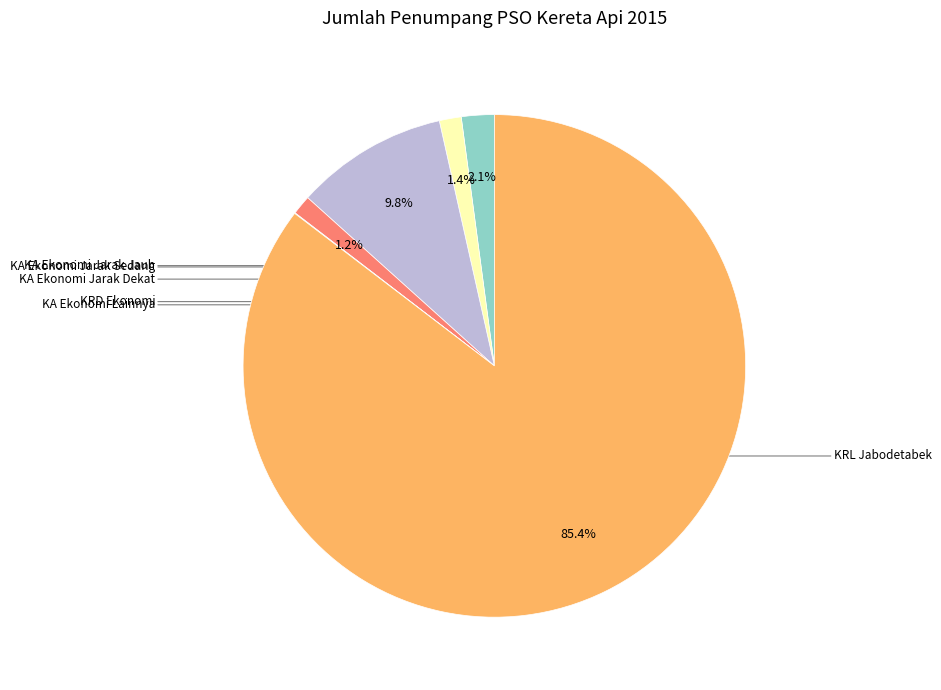

Count the number of slices in the pie.

6